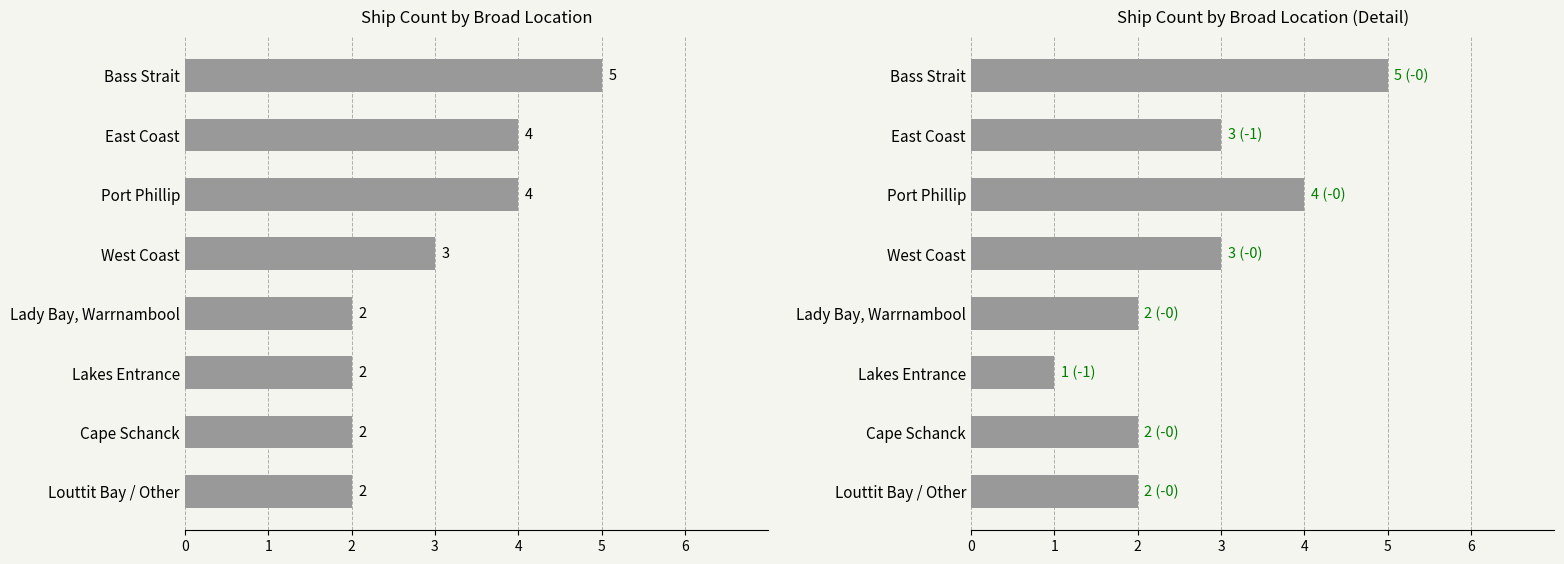

Count the number of data series in this chart.

1